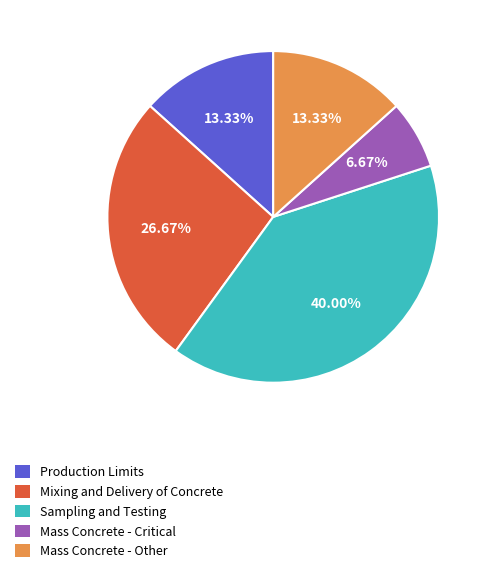

Is the sum of Mixing and Delivery of Concrete and Sampling and Testing greater than half?

Yes